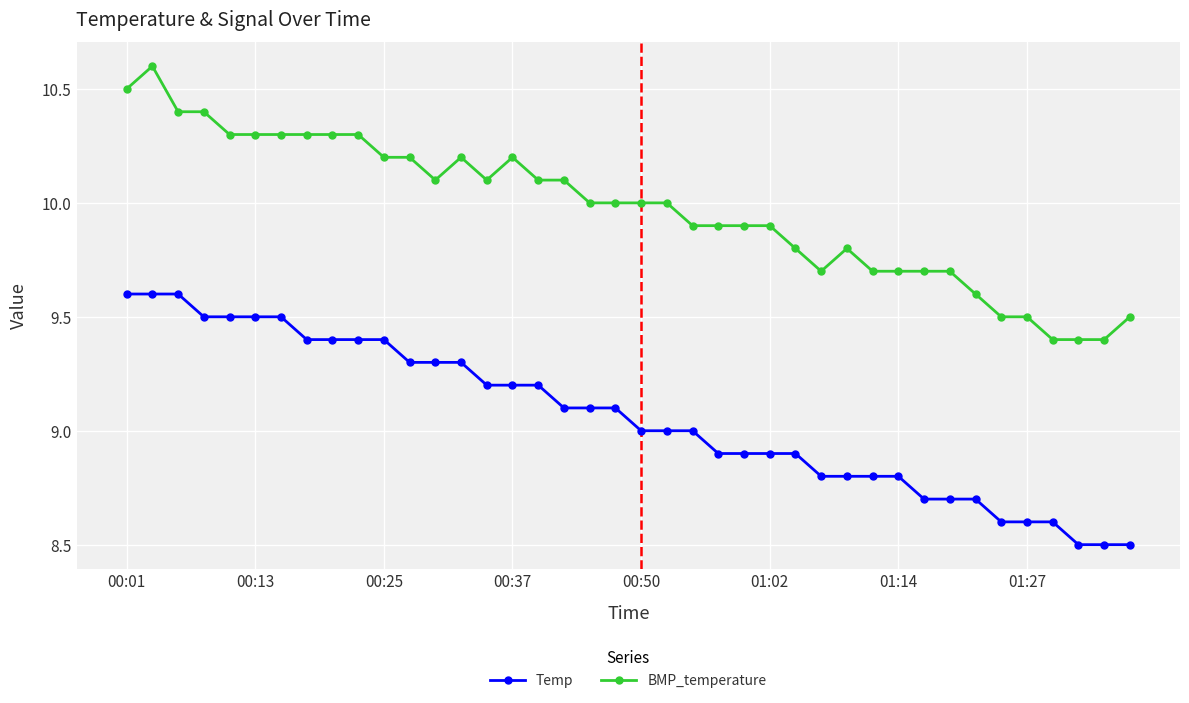

True or false: BMP_temperature and Temp intersect in this chart.

False